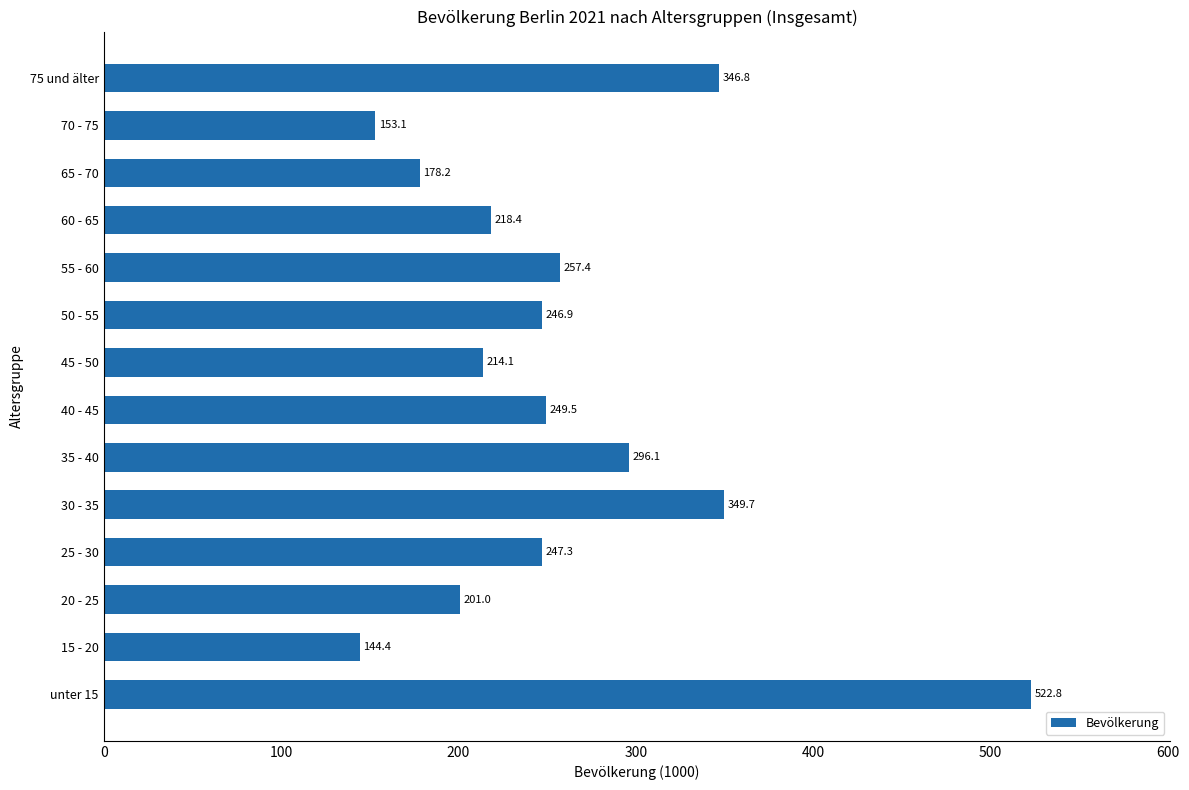

Are the bars grouped side by side (vs. stacked)?

No